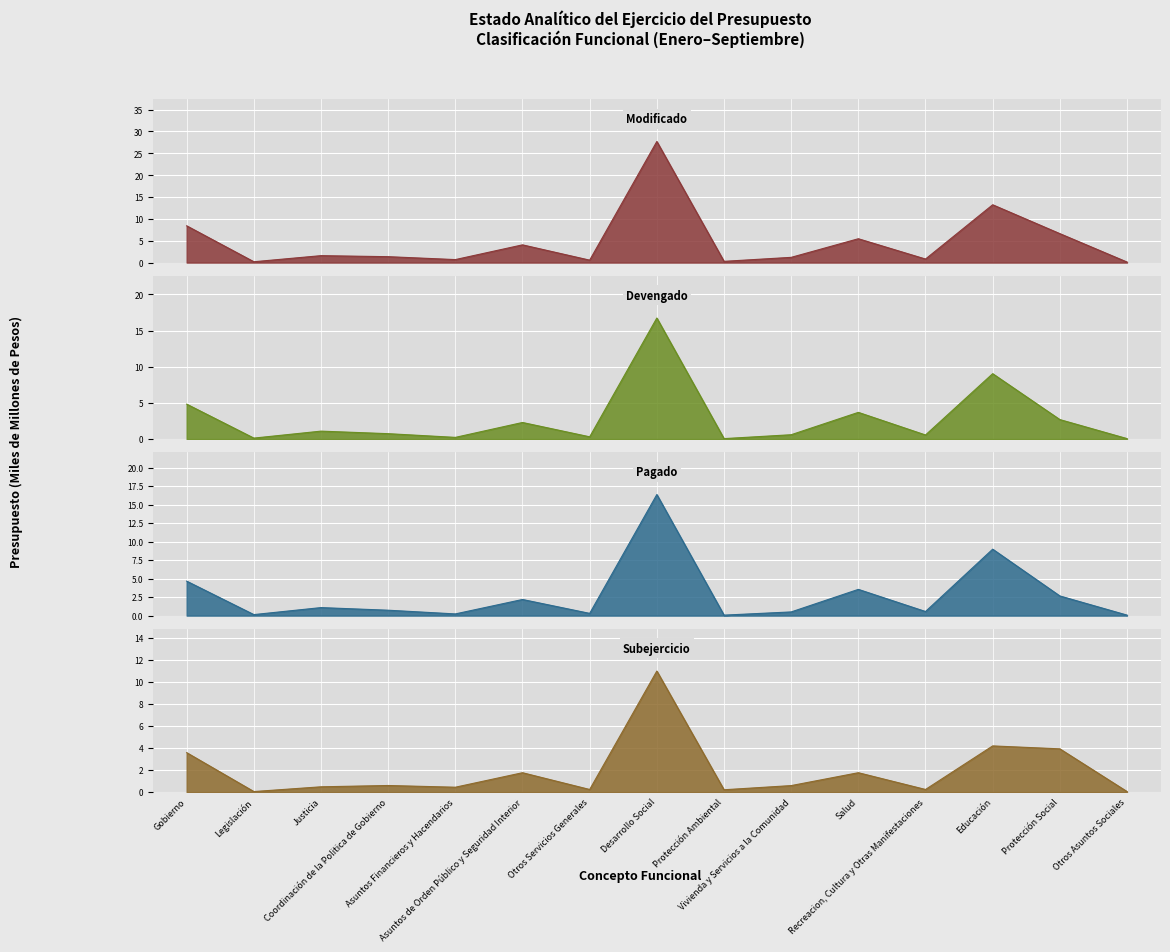

Is it true that Modificado equals 0.3 at Legislación?

False